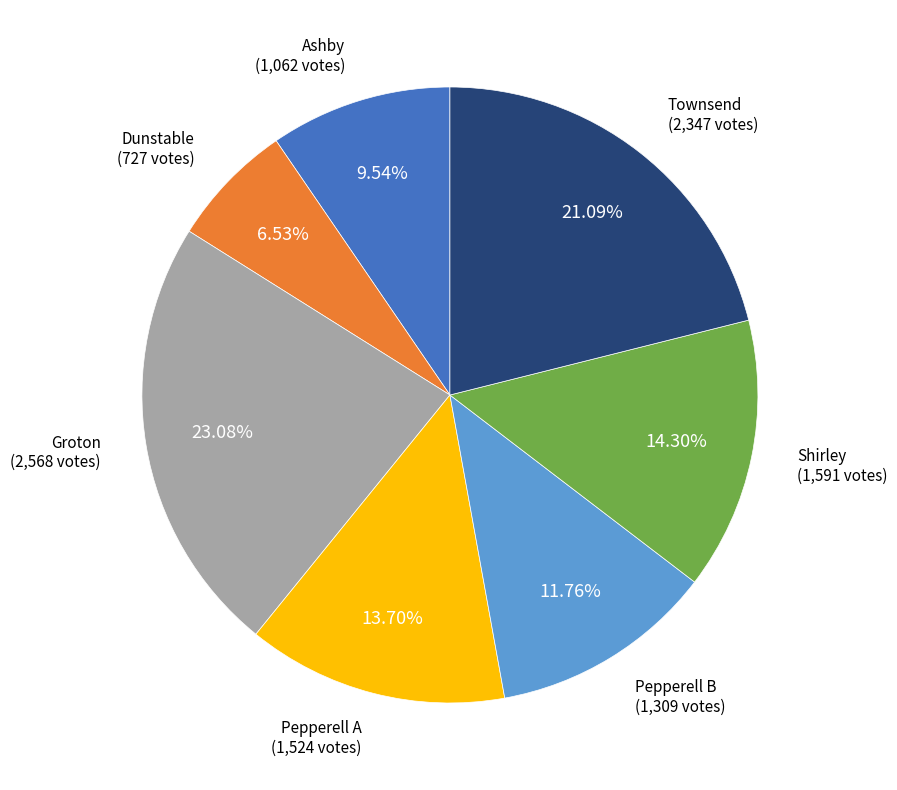

Is there any slice that represents more than half of the pie?

No